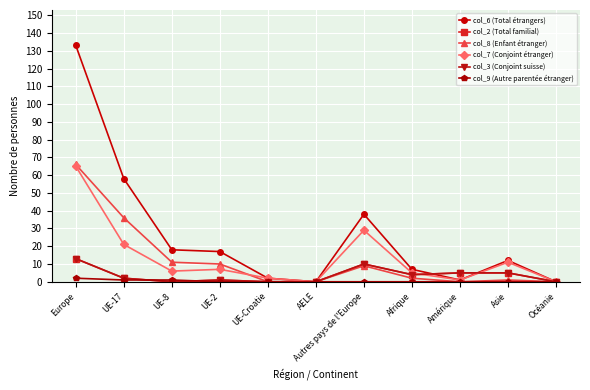

Is the value of col_2 (Total familial) at UE-Croatie greater than the value of col_9 (Autre parentée étranger) at AELE?

No